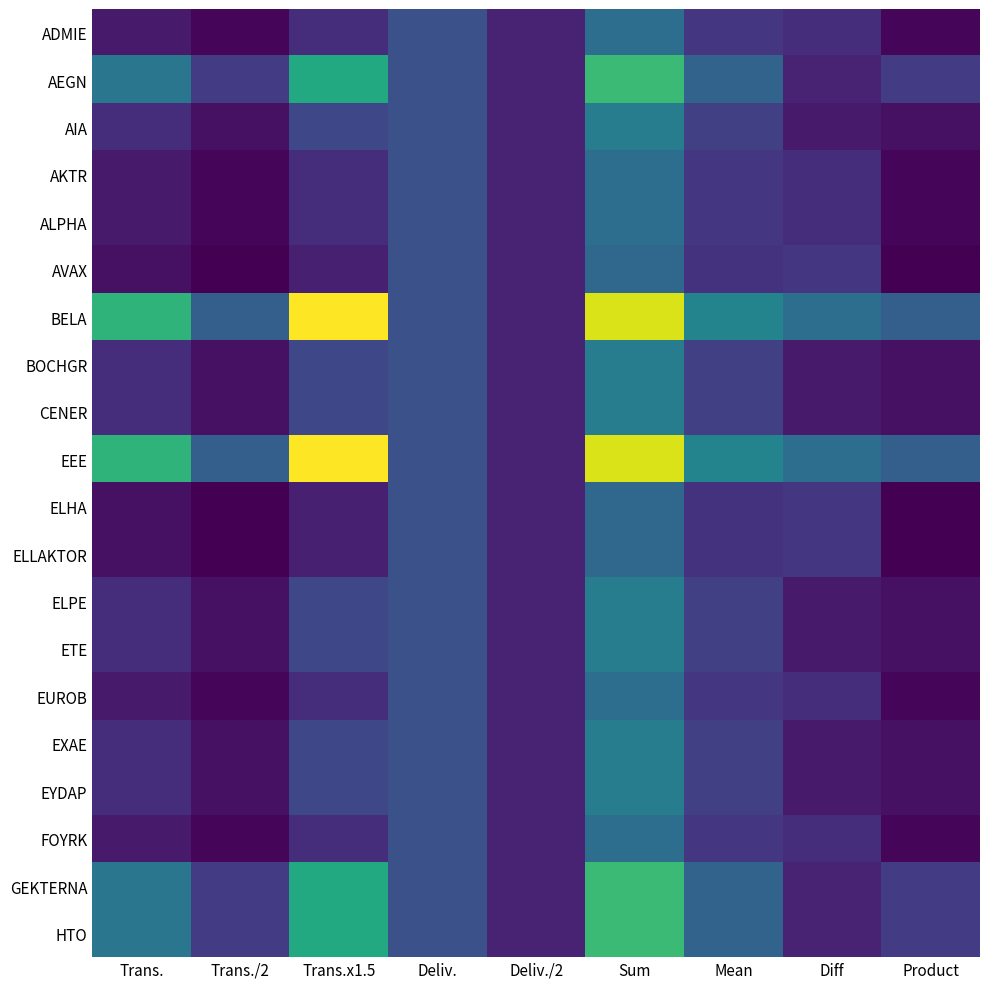

List the series in order of their peak value, lowest first.

AVAX, ELHA, ELLAKTOR, ADMIE, AKTR, ALPHA, EUROB, FOYRK, AIA, BOCHGR, CENER, ELPE, ETE, EXAE, EYDAP, AEGN, GEKTERNA, HTO, BELA, EEE